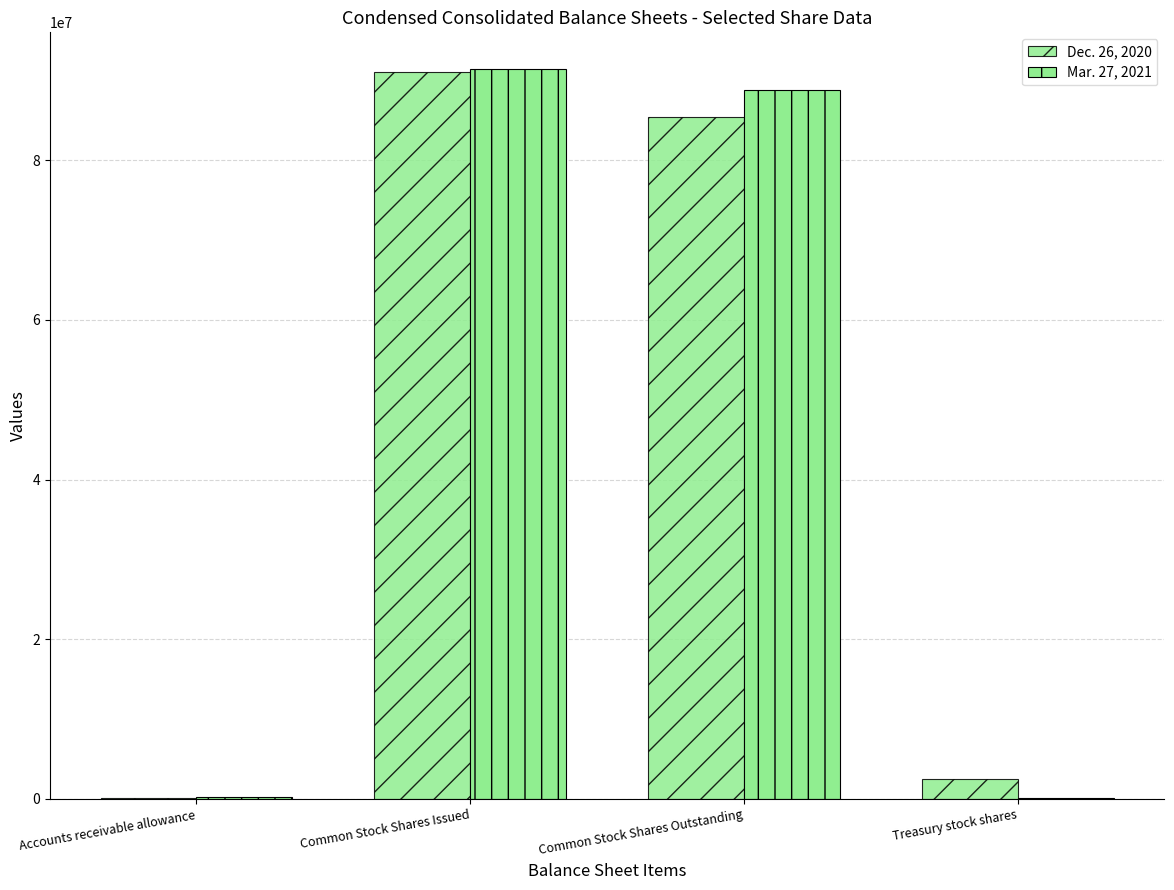

What is the difference between the second highest and second lowest values in the Dec. 26, 2020 series?

82879223